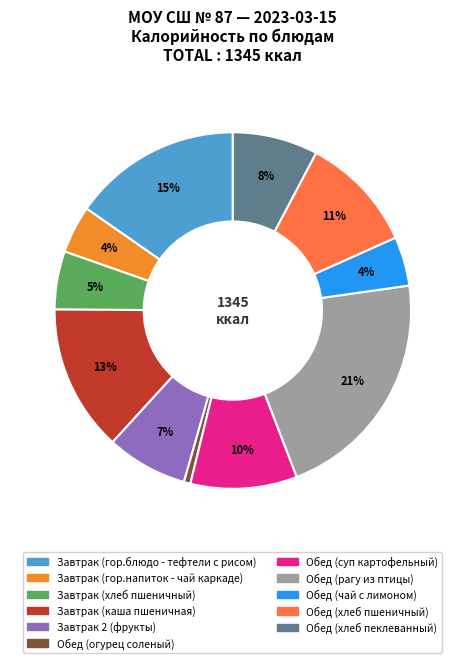

Which has a higher value, Обед (хлеб пшеничный) or Обед (хлеб пеклеванный)?

Обед (хлеб пшеничный)